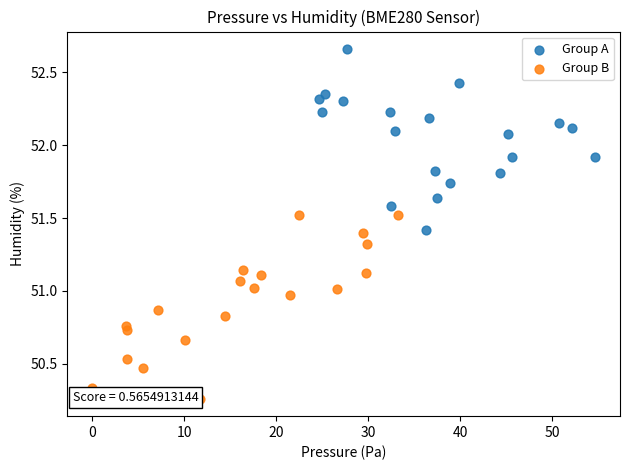

Which series has the largest Y range (max minus min)?

Group B